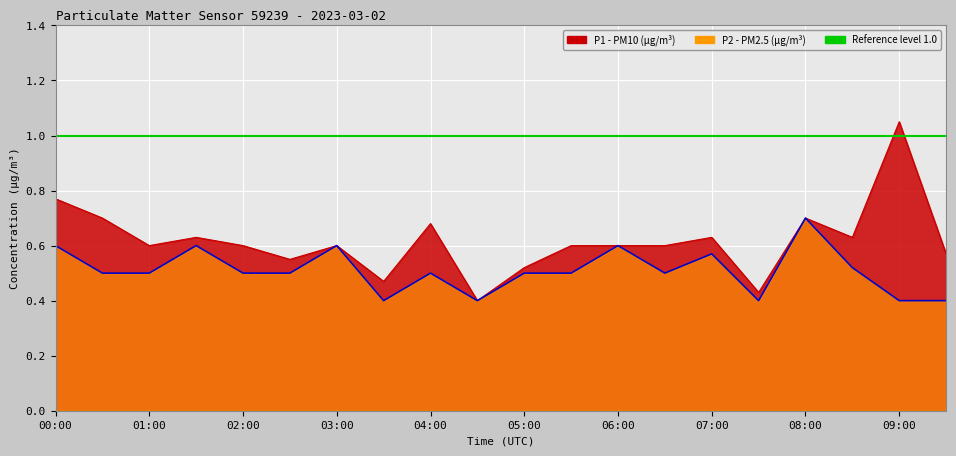

What is the label of the 16th point from the right?

02:00